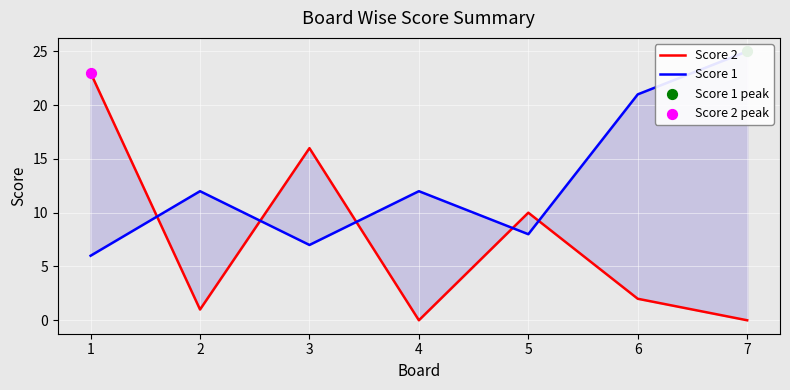

Is the value of Score 1 at 2 greater than the value of Score 2 at 6?

Yes